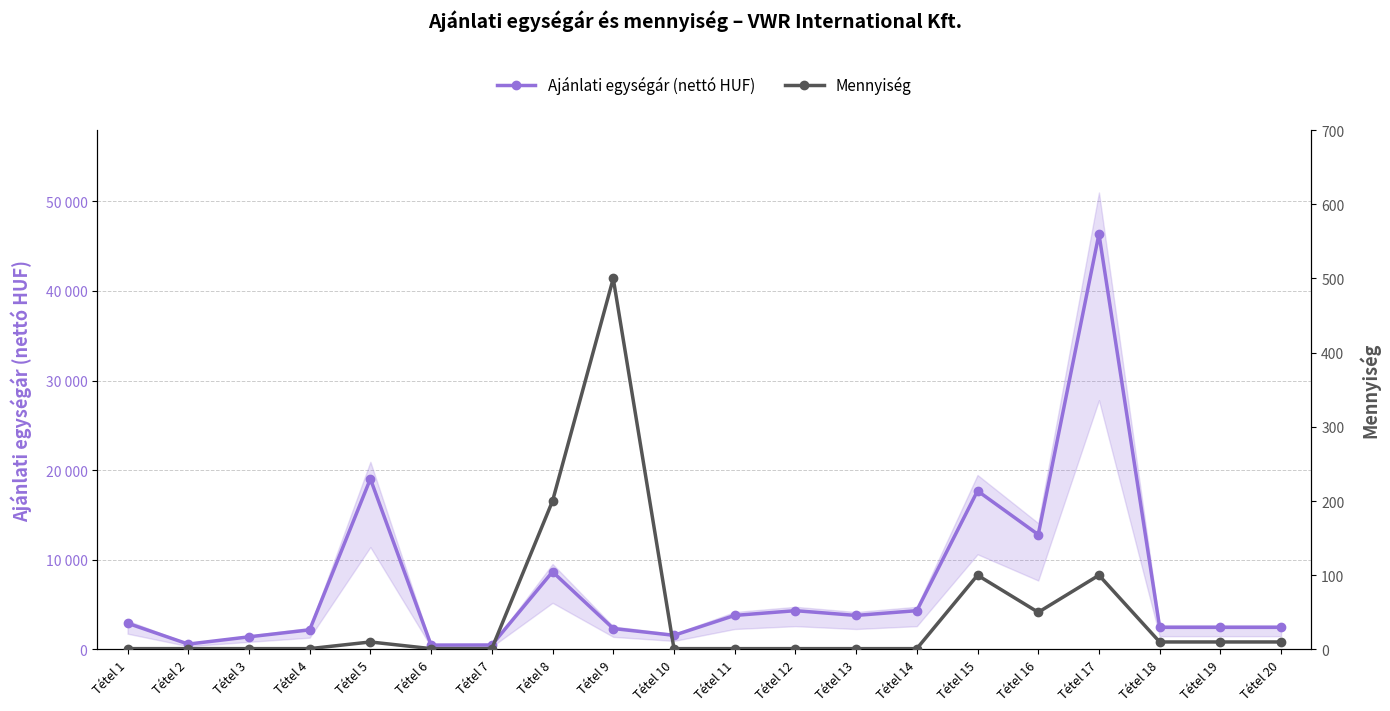

At how many categories does at least one series exceed 1905?

15